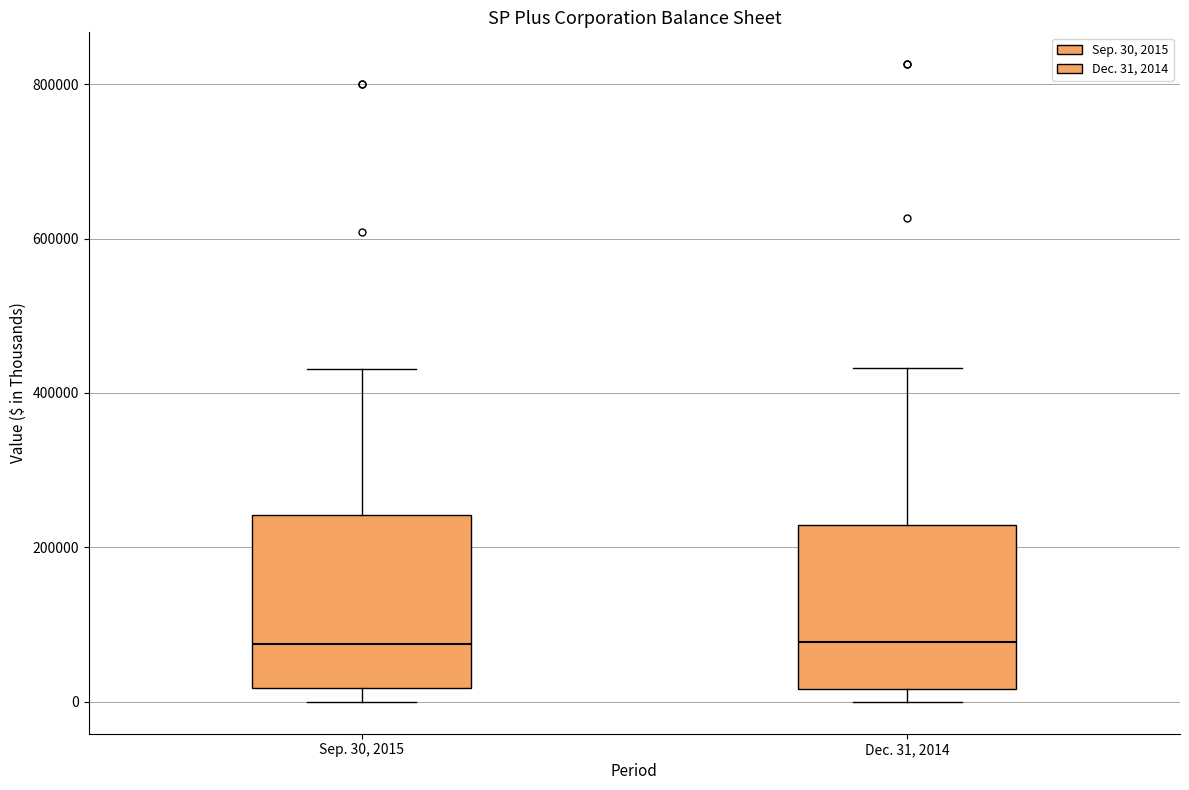

Reading left to right, read every box against the y-axis: the position of its median line, the range the box covers, and the ends of its whiskers. The values are not printed on the chart, so give them approximately, as read against the axis.

Sep. 30, 2015: median 80000, box 20000 to 240000, whiskers 0 to 440000
Dec. 31, 2014: median 80000, box 20000 to 220000, whiskers 0 to 440000